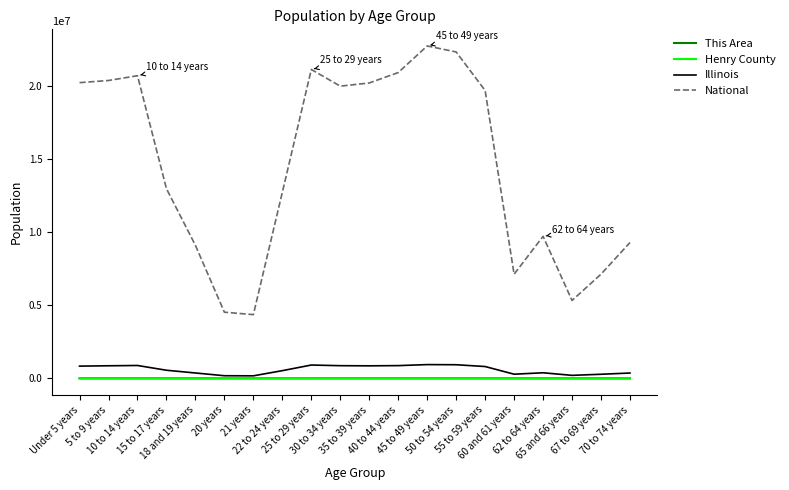

The value of National at 18 and 19 years is 3697713. True or false?

False